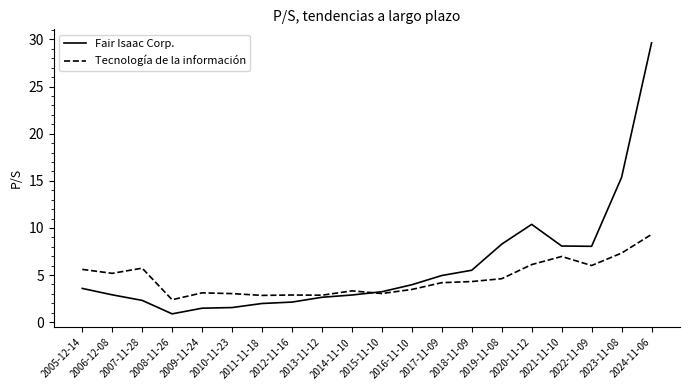

What is the maximum value for Fair Isaac Corp.?

29.6